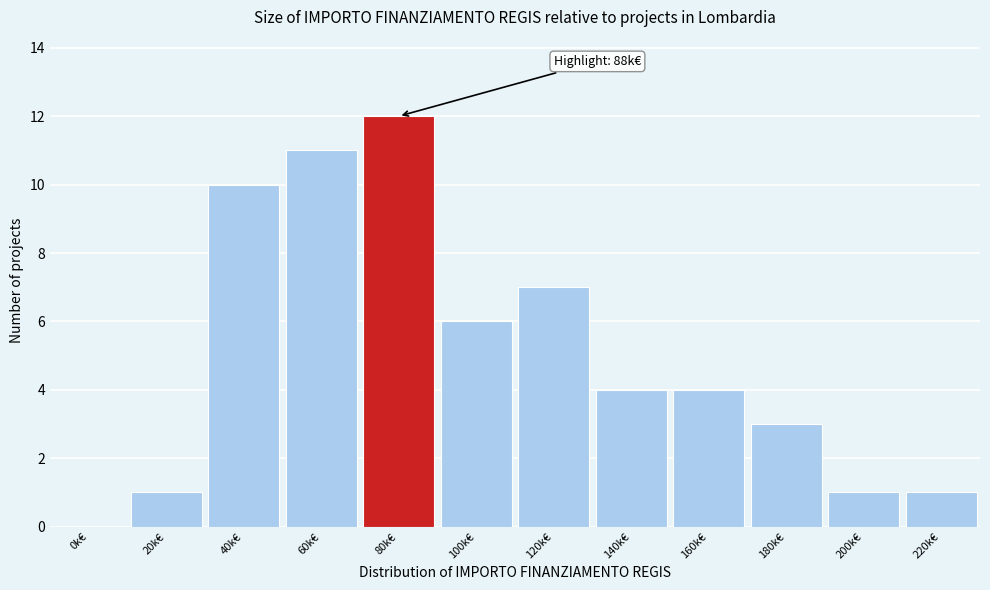

Reading left to right, what are all the values shown in this chart?

0k€=0	20k€=1	40k€=10	60k€=11	80k€=12	100k€=6	120k€=7	140k€=4	160k€=4	180k€=3	200k€=1	220k€=1